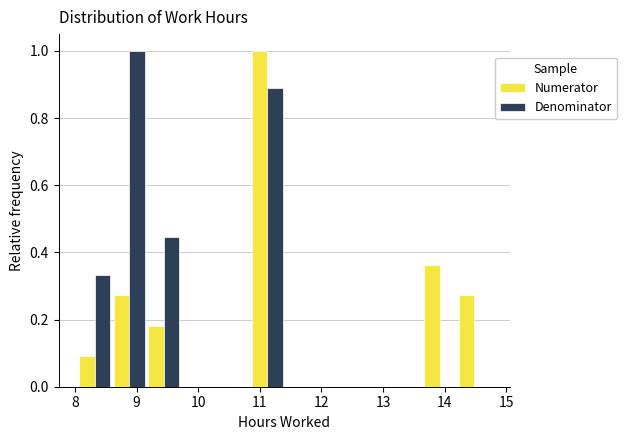

Reading left to right, transcribe this chart: for each range on the x-axis, give the height of each series' bar. Neither the bar edges nor the heights are printed on the chart, so give them approximately, as read against the axes.

8.04 to 8.60: Numerator=0.10	Denominator=0.34
8.60 to 9.16: Numerator=0.28	Denominator=1.00
9.16 to 9.72: Numerator=0.18	Denominator=0.44
9.72 to 10.28: Numerator=0	Denominator=0
10.28 to 10.84: Numerator=0	Denominator=0
10.84 to 11.40: Numerator=1.00	Denominator=0.88
11.40 to 11.96: Numerator=0	Denominator=0
11.96 to 12.52: Numerator=0	Denominator=0
12.52 to 13.08: Numerator=0	Denominator=0
13.08 to 13.64: Numerator=0	Denominator=0
13.64 to 14.20: Numerator=0.36	Denominator=0
14.20 to 14.76: Numerator=0.28	Denominator=0